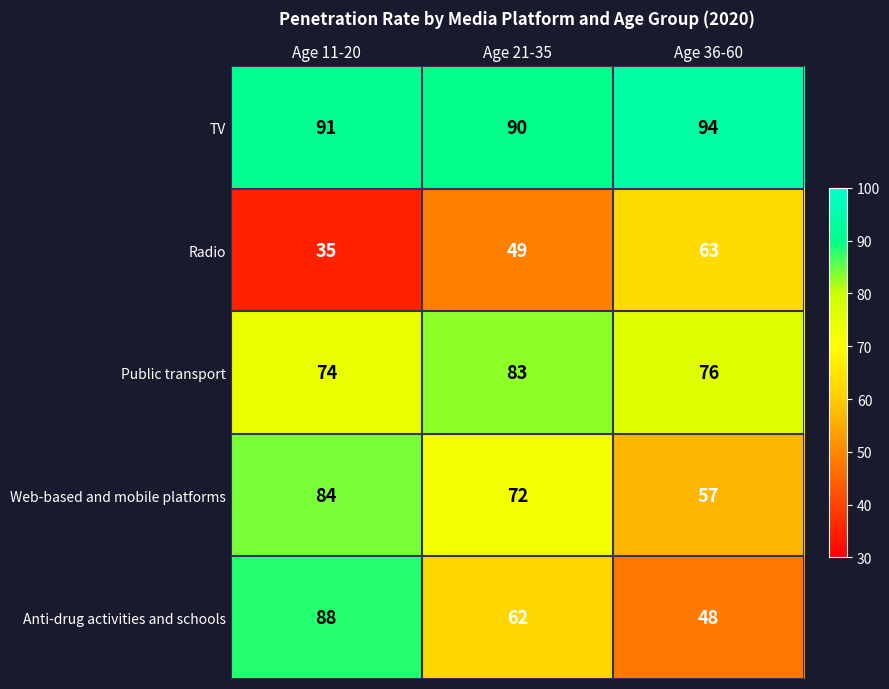

How many data points in Radio are less than 49?

1